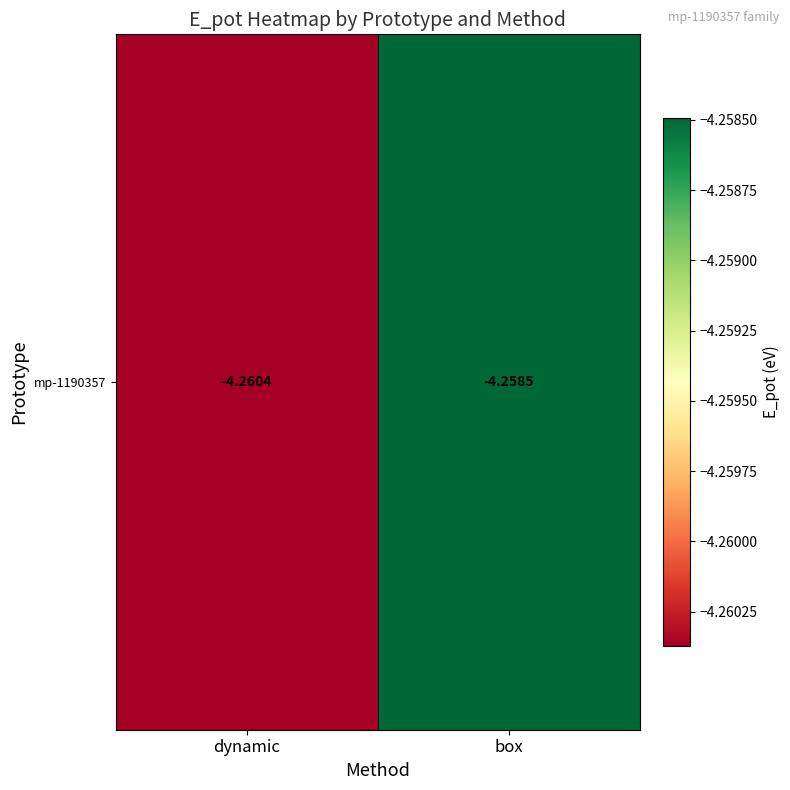

The value at dynamic is -4.3. True or false?

True